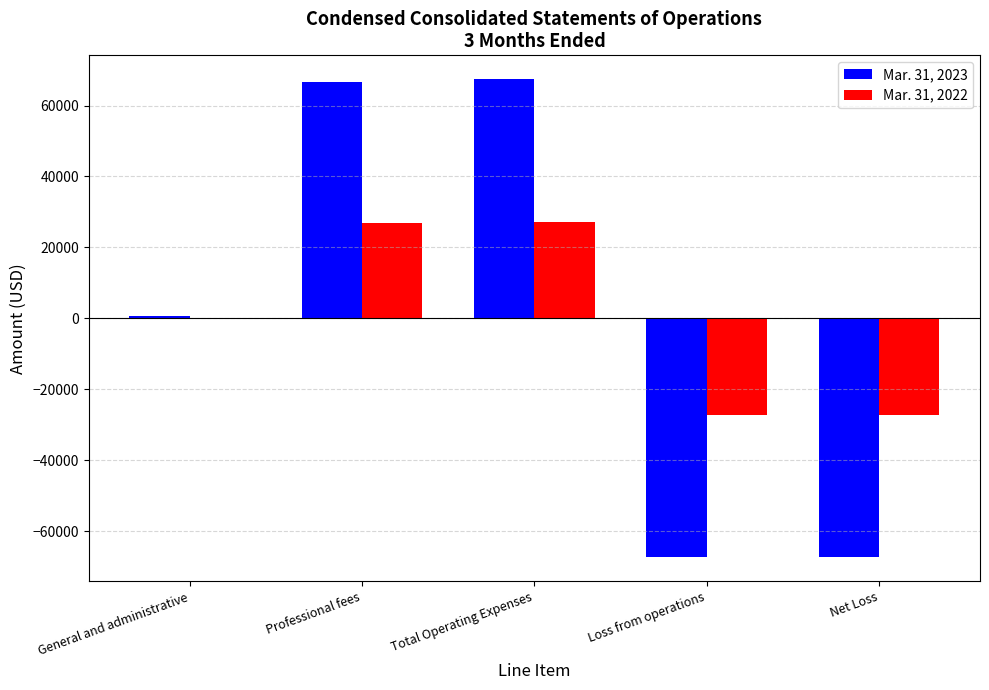

What is the total value across all series at Loss from operations?

-94579